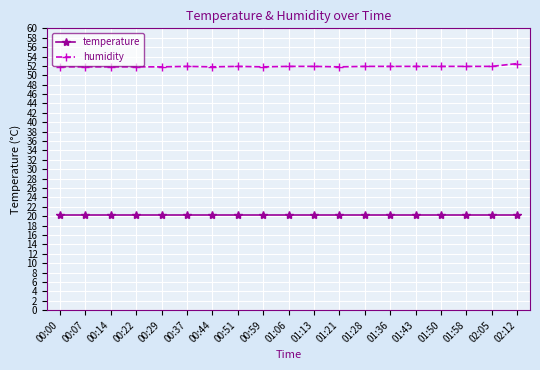

What is the minimum value shown in the chart?

20.3